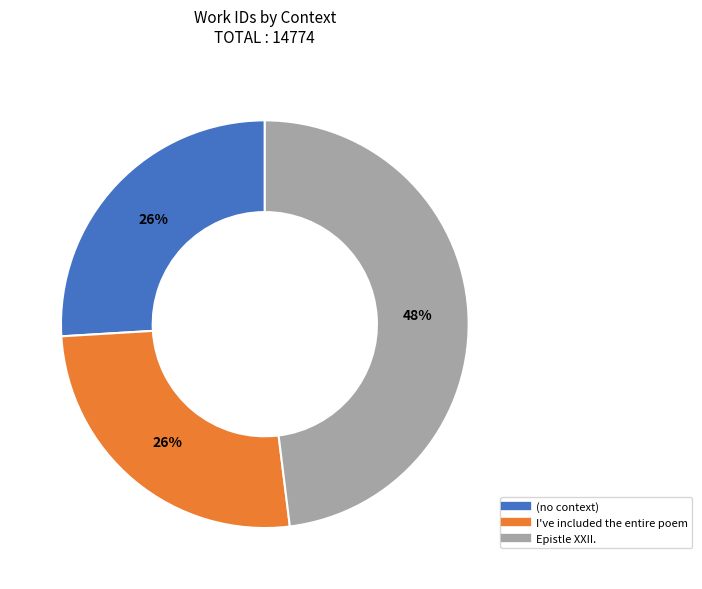

True or false: Epistle XXII. accounts for 48% of the total.

True